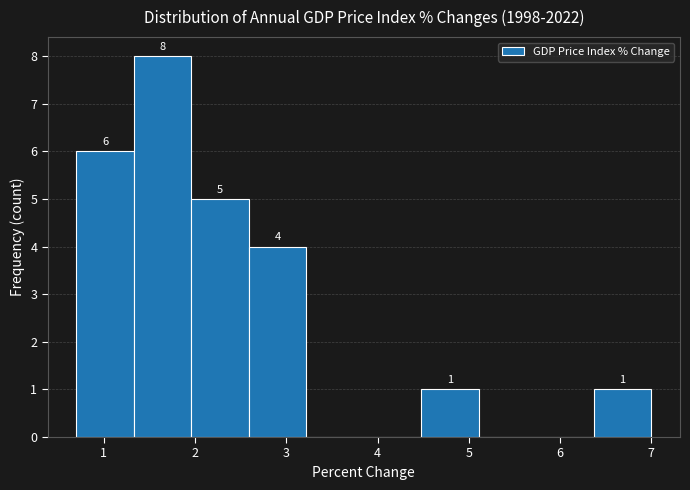

Over which range of the x-axis is the bar tallest?

1.33 to 1.96